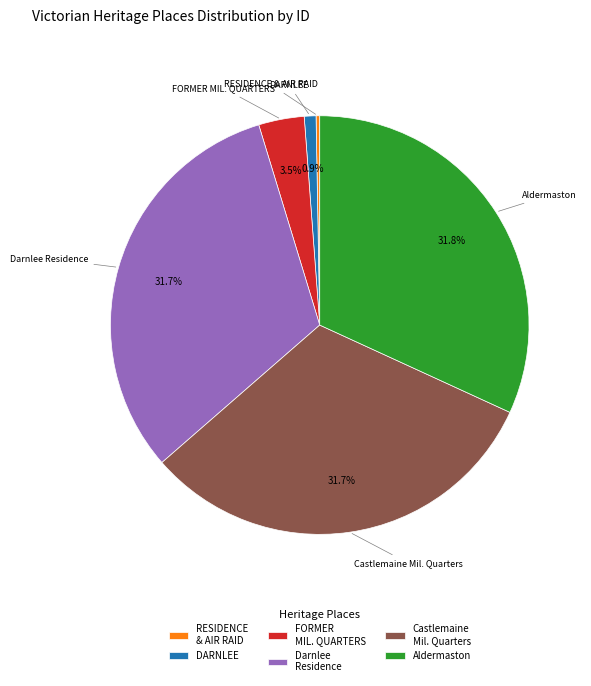

To the nearest percent, what percentage of the pie is DARNLEE?

1%